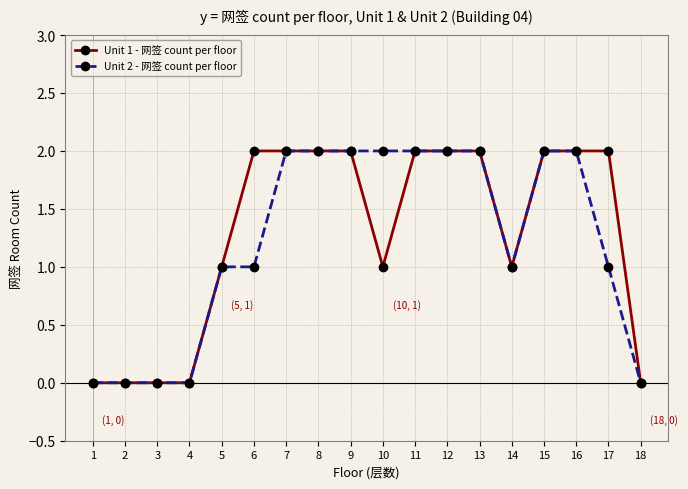

Reading left to right, transcribe all the data shown in this chart.

Unit 1 - 网签 count per floor: 0	0	0	0	1	2	2	2	2	1	2	2	2	1	2	2	2	0
Unit 2 - 网签 count per floor: 0	0	0	0	1	1	2	2	2	2	2	2	2	1	2	2	1	0